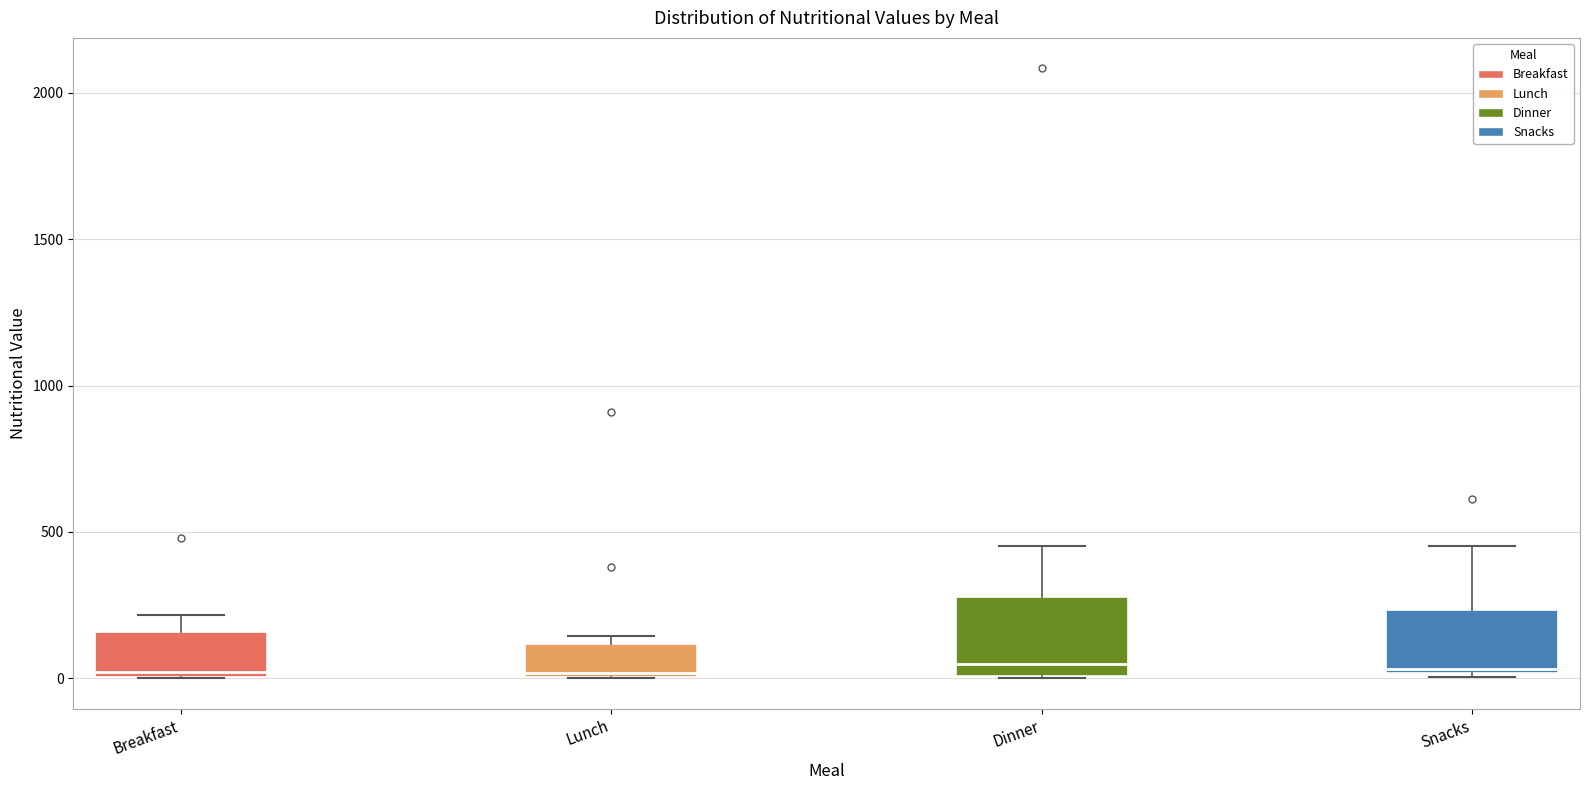

Comparing the boxes themselves (not the whiskers), which one is the tallest?

Dinner